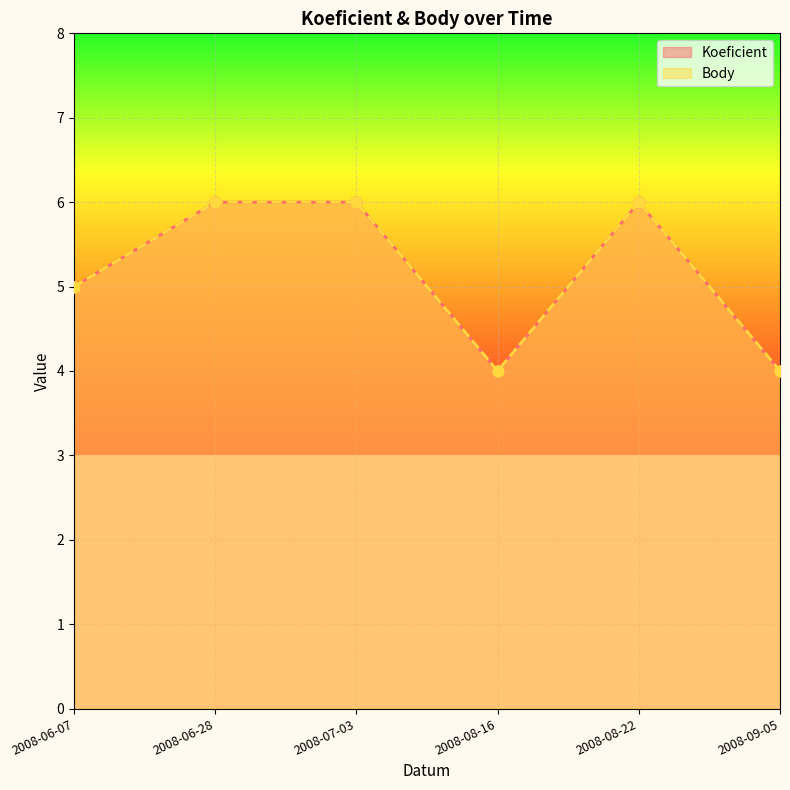

Does the chart display data point markers on the line(s)?

Yes